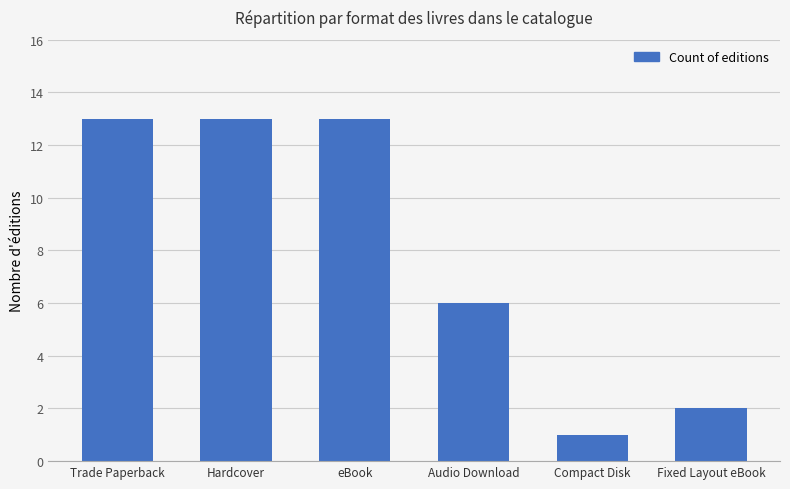

What is the sum of all values?

48